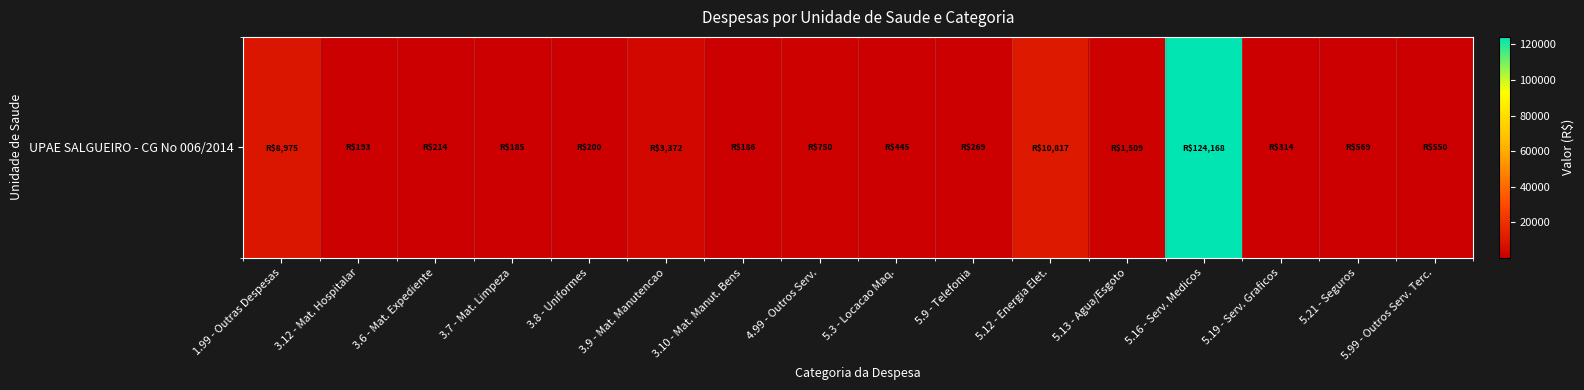

Rank the categories by value from highest to lowest.

5.16 - Serv. Medicos, 5.12 - Energia Elet., 1.99 - Outras Despesas, 3.9 - Mat. Manutencao, 5.13 - Agua/Esgoto, 4.99 - Outros Serv., 5.21 - Seguros, 5.99 - Outros Serv. Terc., 5.3 - Locacao Maq., 5.19 - Serv. Graficos, 5.9 - Telefonia, 3.6 - Mat. Expediente, 3.8 - Uniformes, 3.12 - Mat. Hospitalar, 3.10 - Mat. Manut. Bens, 3.7 - Mat. Limpeza